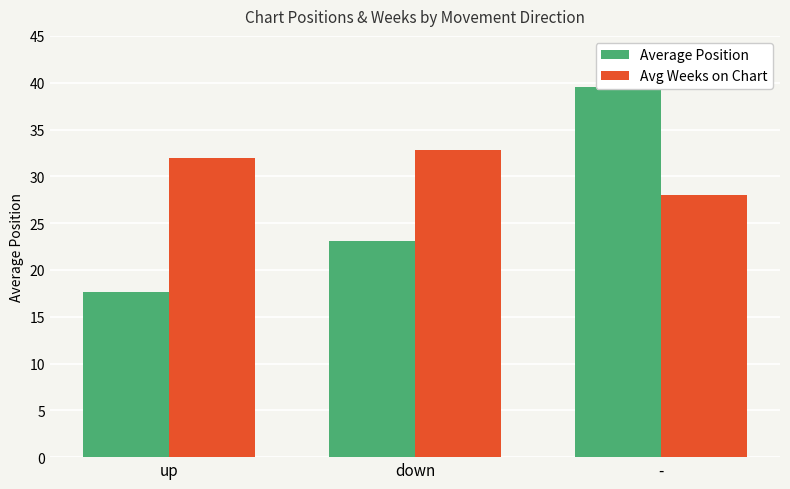

Between down and -, which series saw the biggest shift?

Average Position